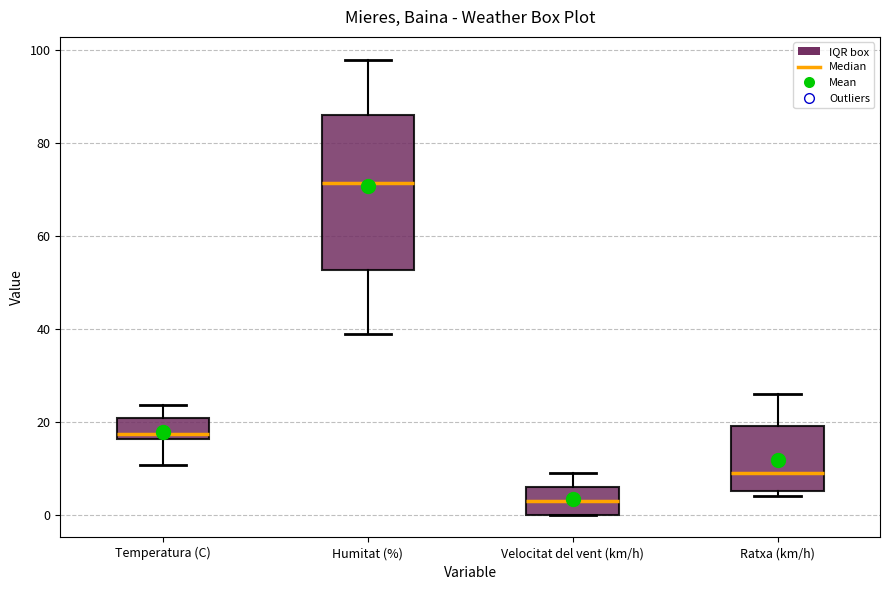

Reading left to right, transcribe this box plot: for each box, give where its median line is, the range the box spans, and where its two whiskers end, as read against the y-axis. The values are not printed on the chart, so give them approximately, as read against the axis.

Temperatura (C): median 18, box 16 to 20, whiskers 10 to 24
Humitat (%): median 72, box 52 to 86, whiskers 40 to 98
Velocitat del vent (km/h): median 4, box 0 to 6, whiskers 0 to 10
Ratxa (km/h): median 10, box 6 to 20, whiskers 4 to 26